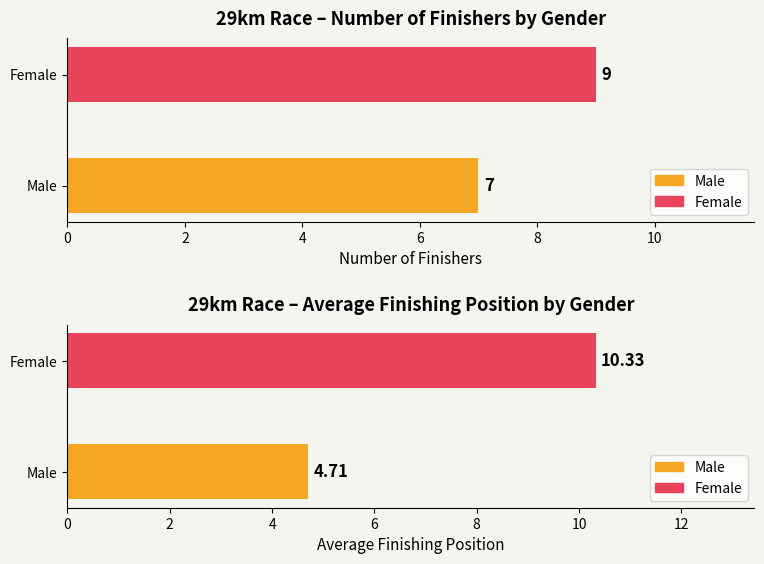

The Number of Finishers series shows 11.8 at Male. True or false?

False